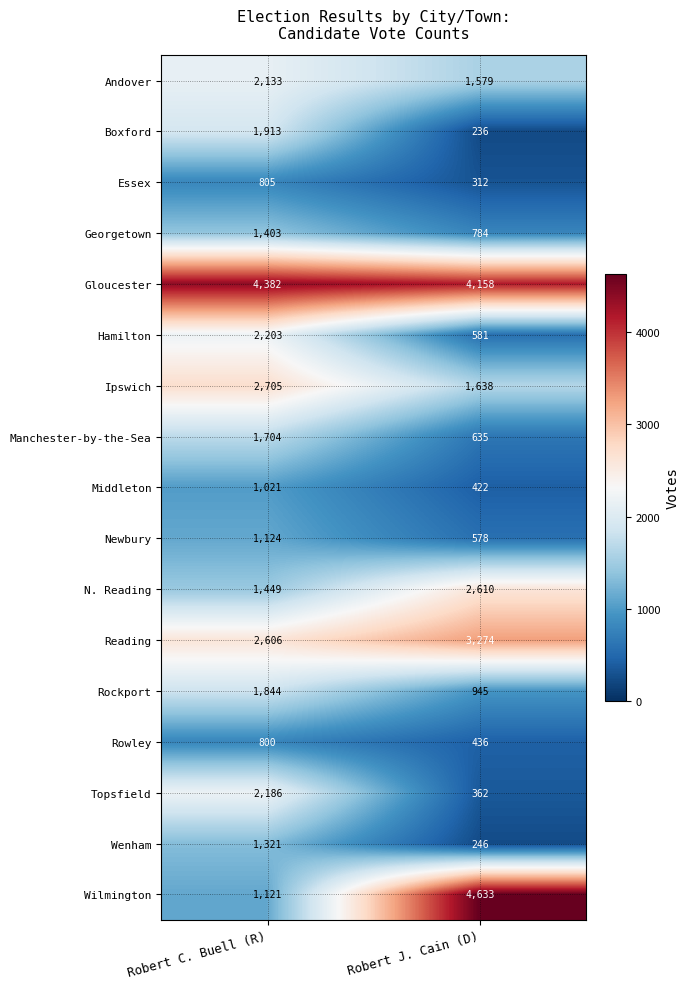

What is the difference between the Wilmington values at Robert C. Buell (R) and Robert J. Cain (D)?

3512